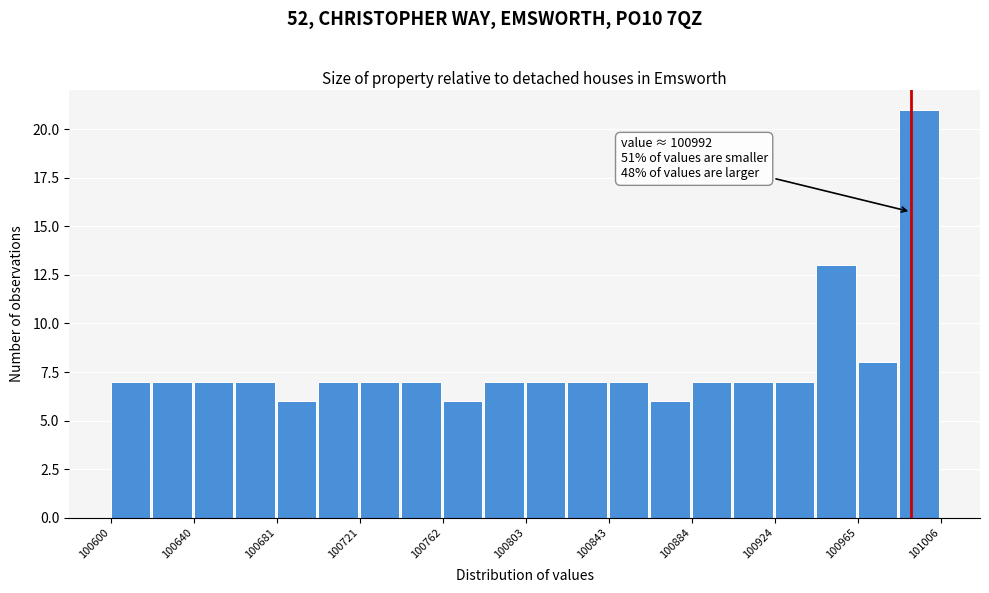

Over which range of the x-axis is the bar tallest?

100985 to 101005